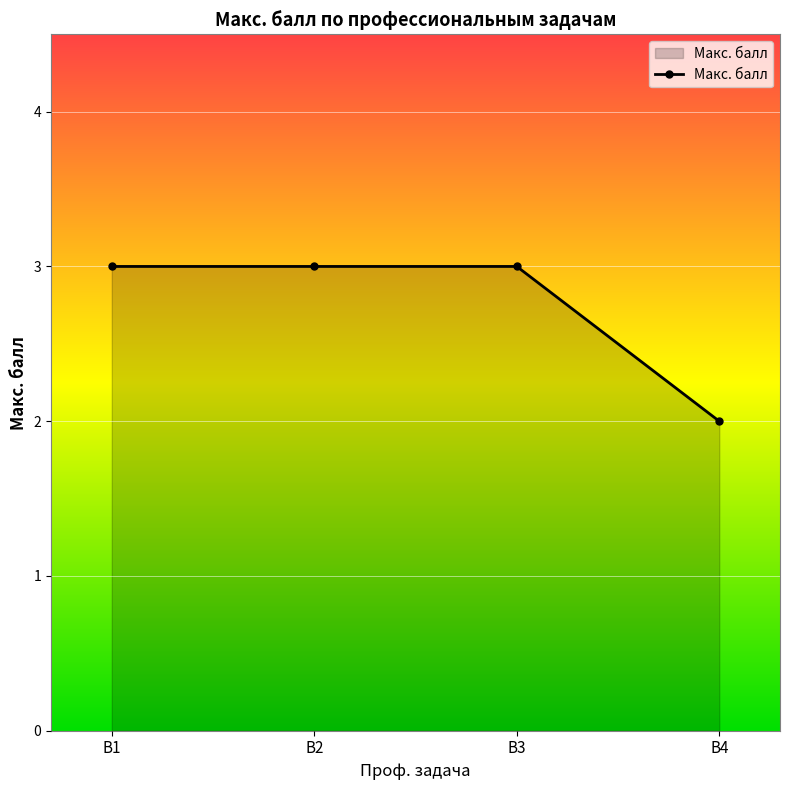

Reading right to left, extract all data points from this chart.

B4=2	В3=3	В2=3	В1=3